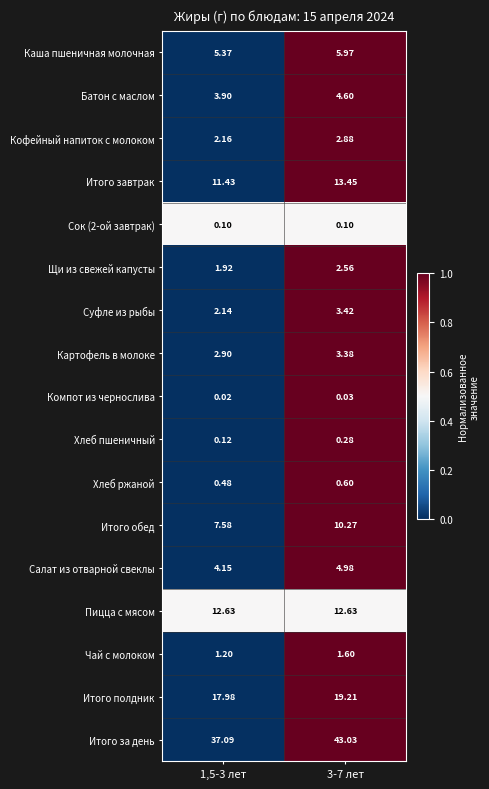

Which series has the largest total across all categories?

Итого за день